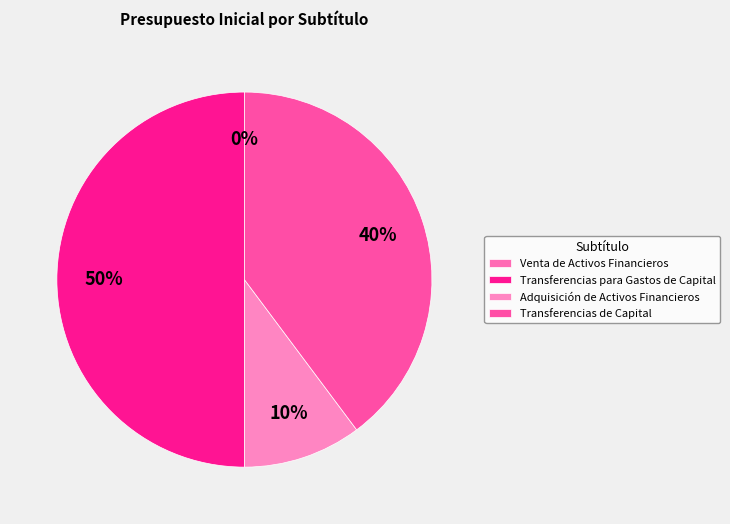

To the nearest percent, what is the difference between the largest and smallest slice percentages?

50%